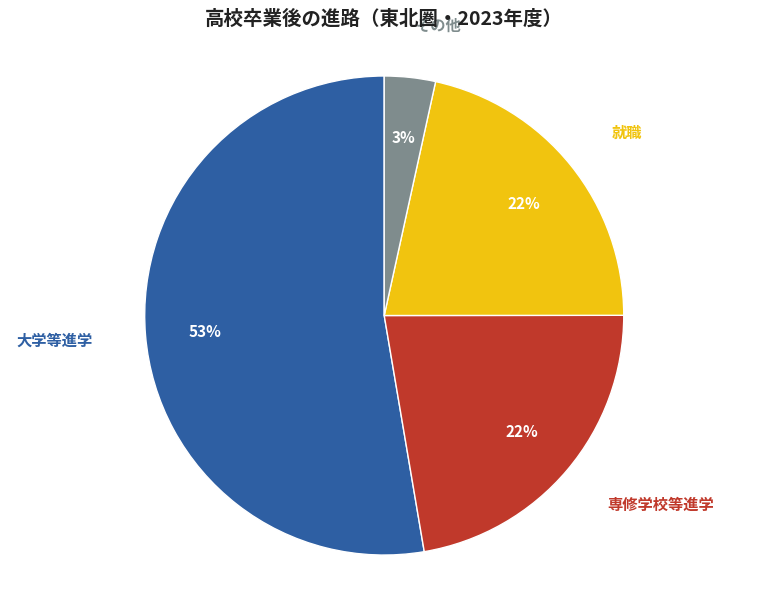

To the nearest percent, what is the average slice percentage?

25%